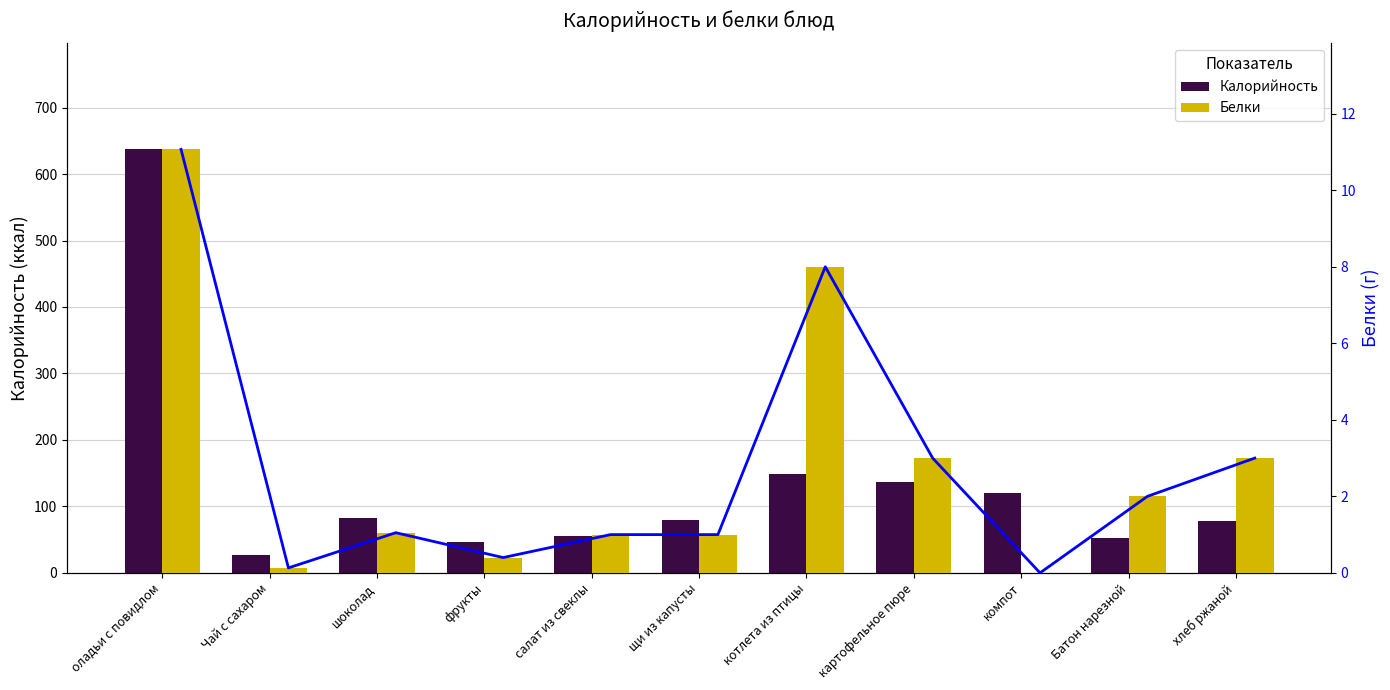

At which category does the chart reach its minimum across all series?

компот